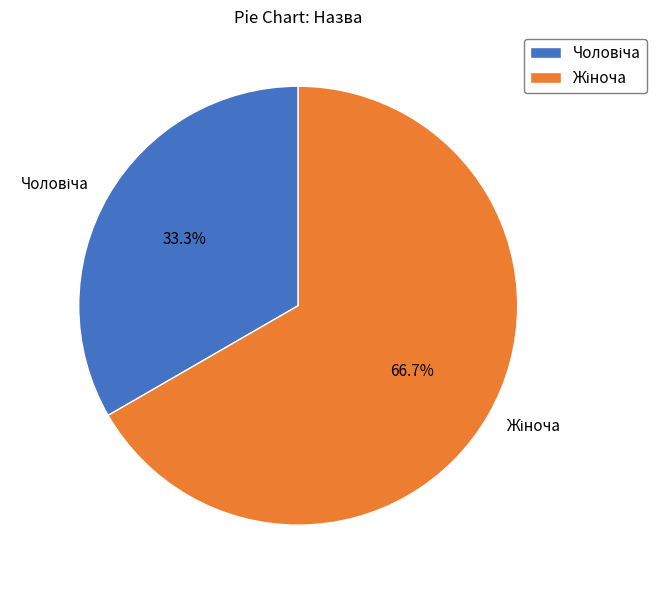

Does any single category account for the majority?

Yes